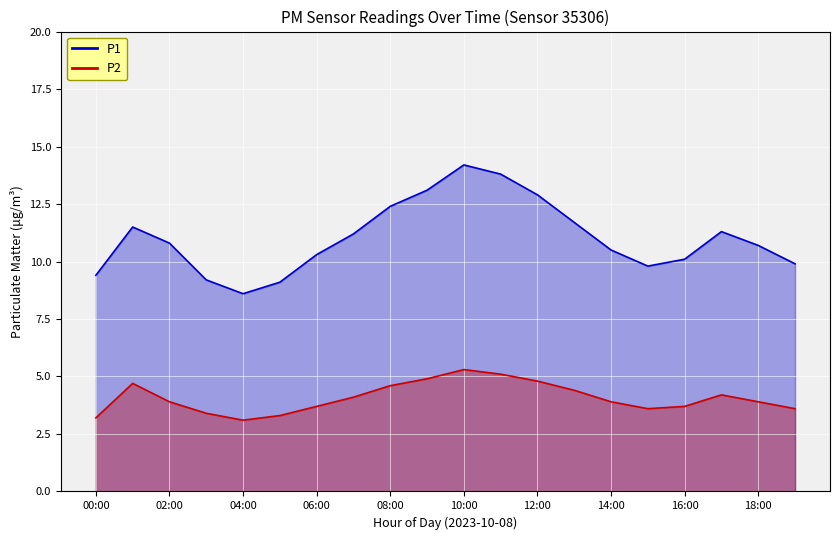

What is the average value of the P2 series?

4.1